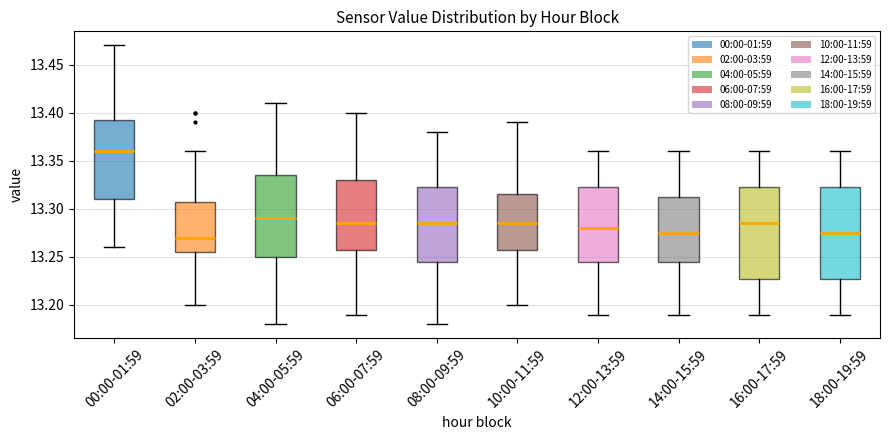

Where is the upper edge of the box for 00:00-01:59 on the y-axis? The values are not printed on the chart, so give them approximately, as read against the axis.

13.395